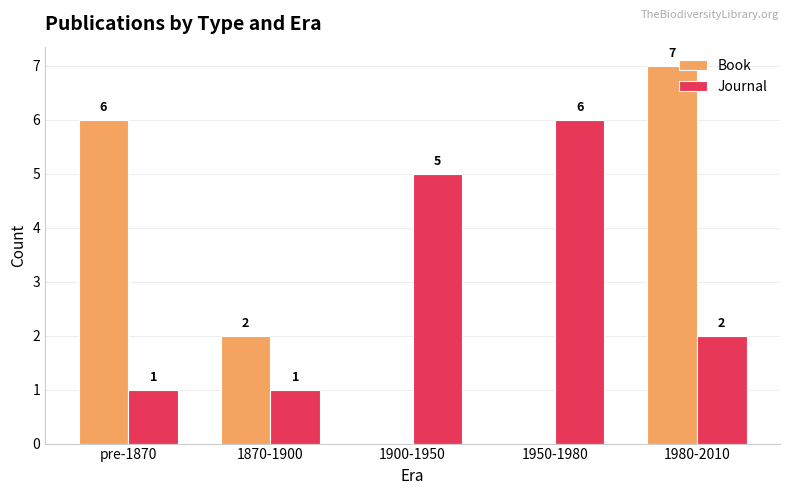

At which category is the sum across all series the highest?

1980-2010